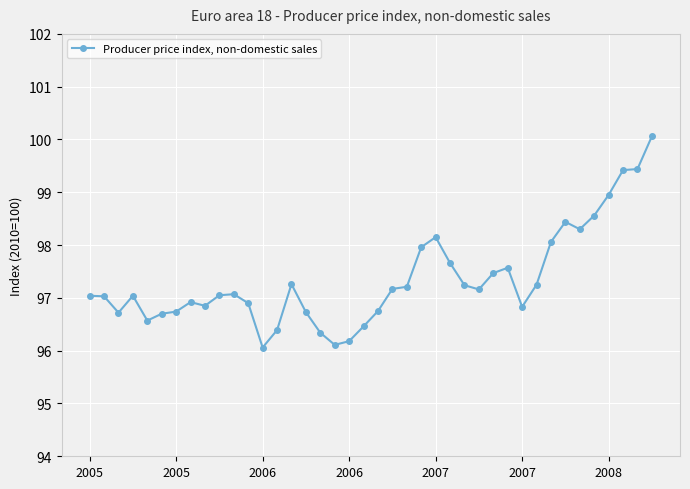

Does the chart have visible grid lines?

Yes